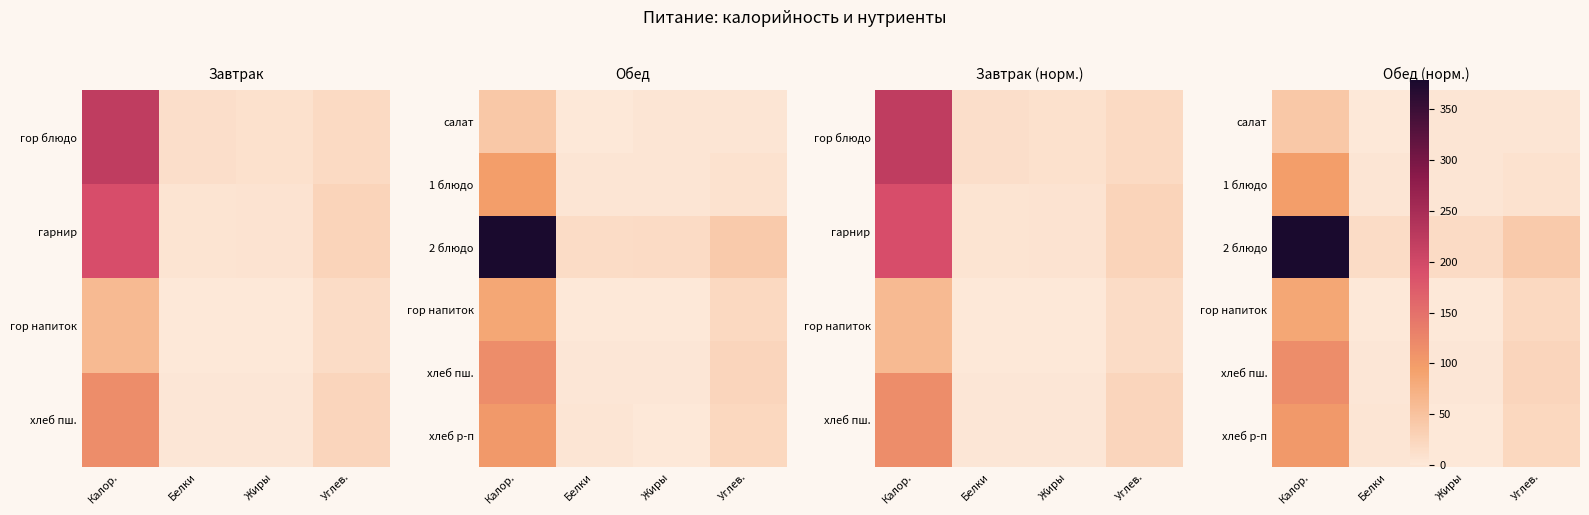

Which series has the widest spread of values?

2 блюдо